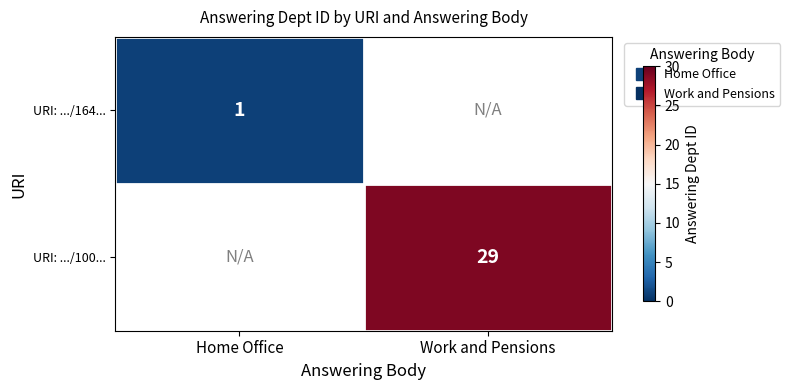

Is it true that URI: .../100... equals 29.0 at Work and Pensions?

True